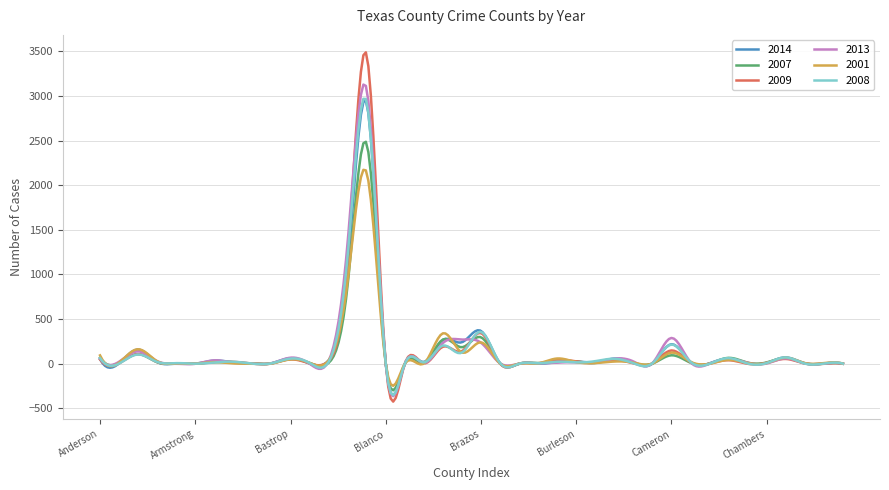

At how many categories does at least one series exceed 2406?

8